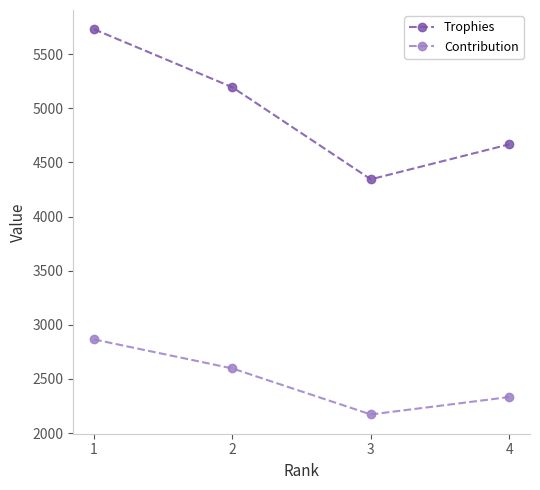

What is the value of the Trophies point at the 3rd from the left?

4344